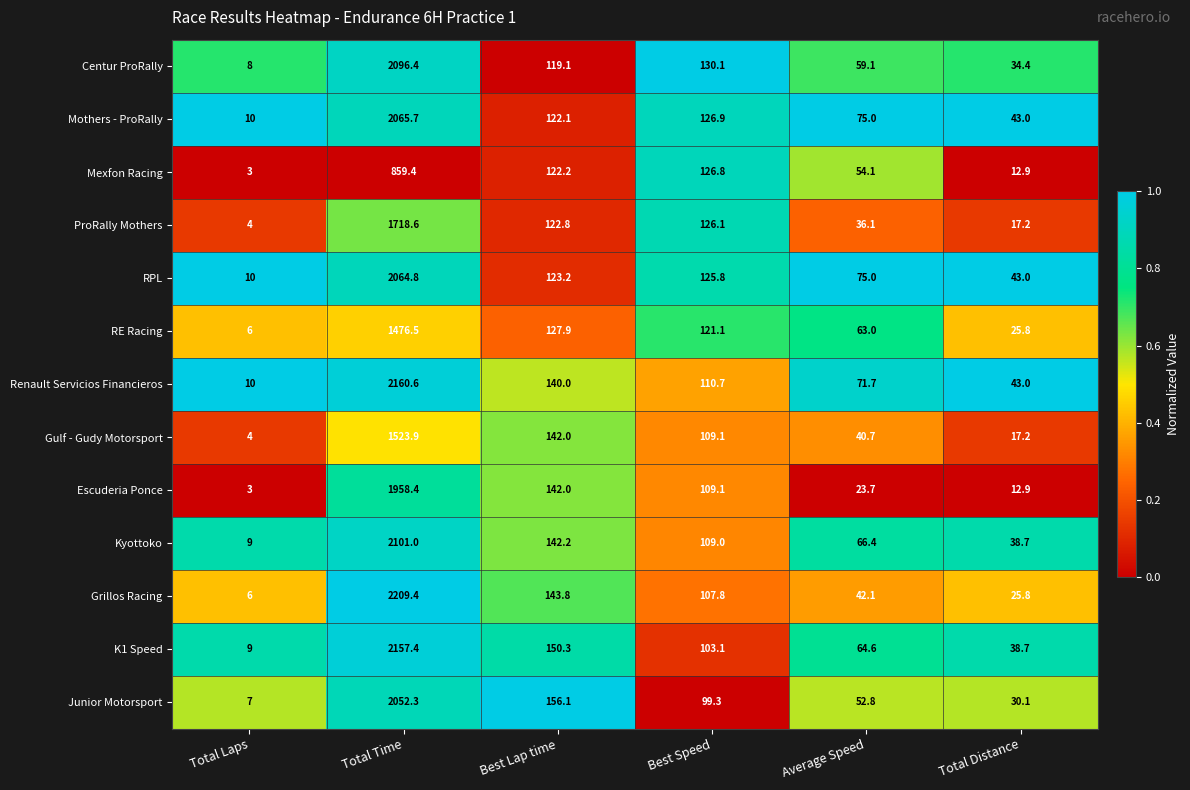

What is the difference between the second highest and second lowest values in the Grillos Racing series?

118.0